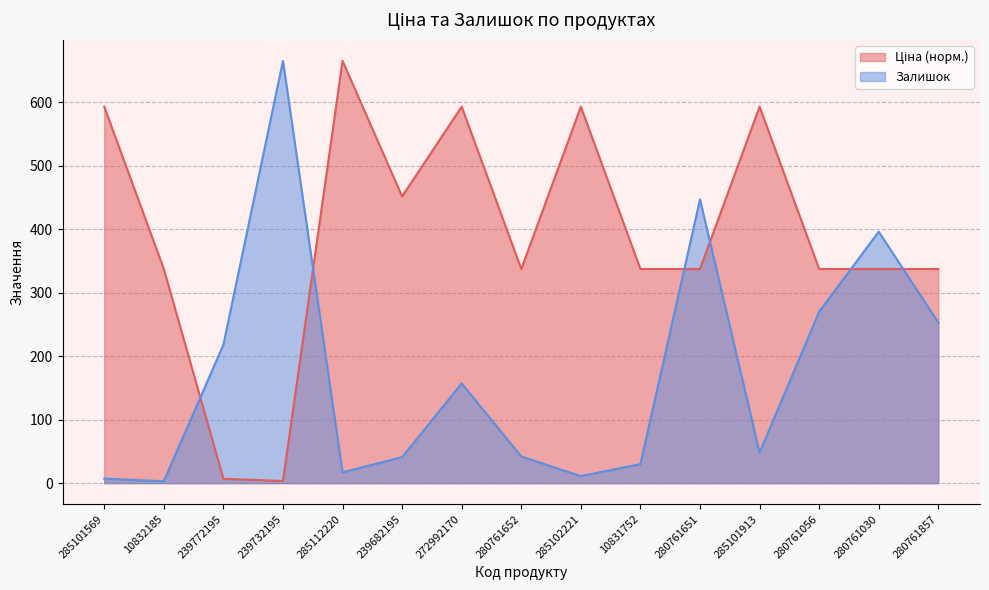

What is the spread (max minus min) of values at 285101913?

544.9